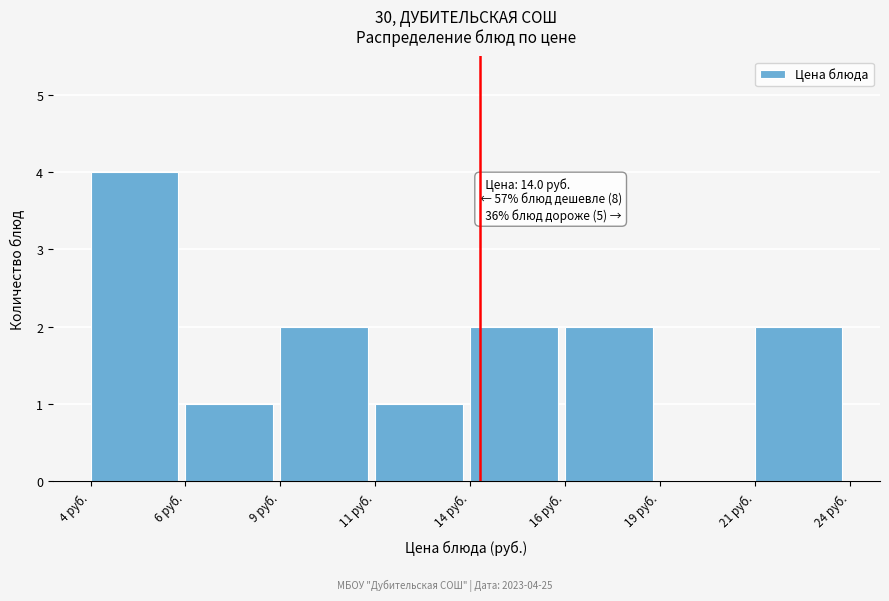

Reading right to left, extract all data points from this chart.

21 руб.=2	19 руб.=0	16 руб.=2	14 руб.=2	11 руб.=1	9 руб.=2	6 руб.=1	4 руб.=4